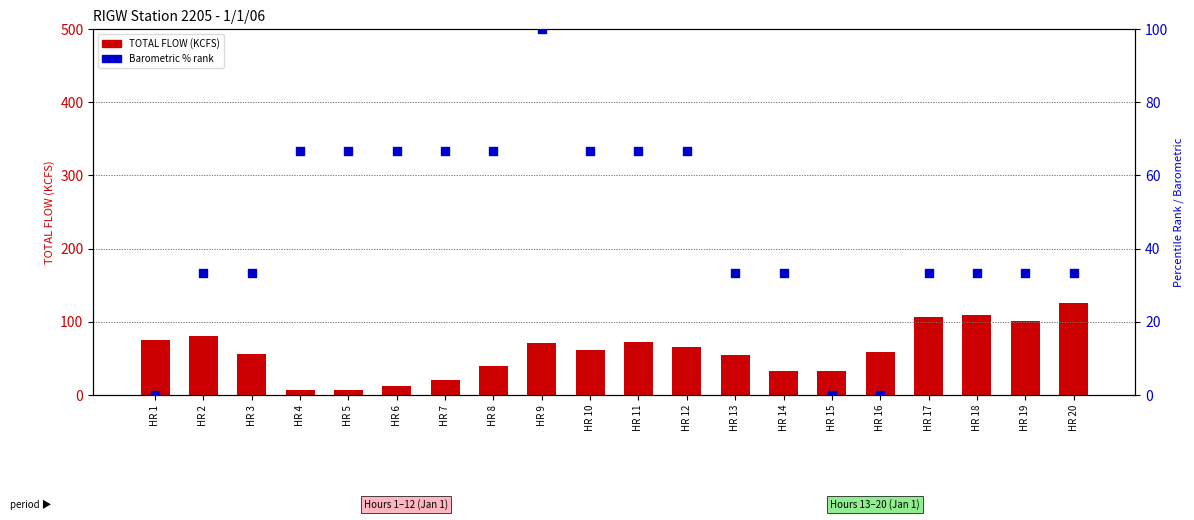

Which series has the widest spread of Y values?

TOTAL FLOW (KCFS)